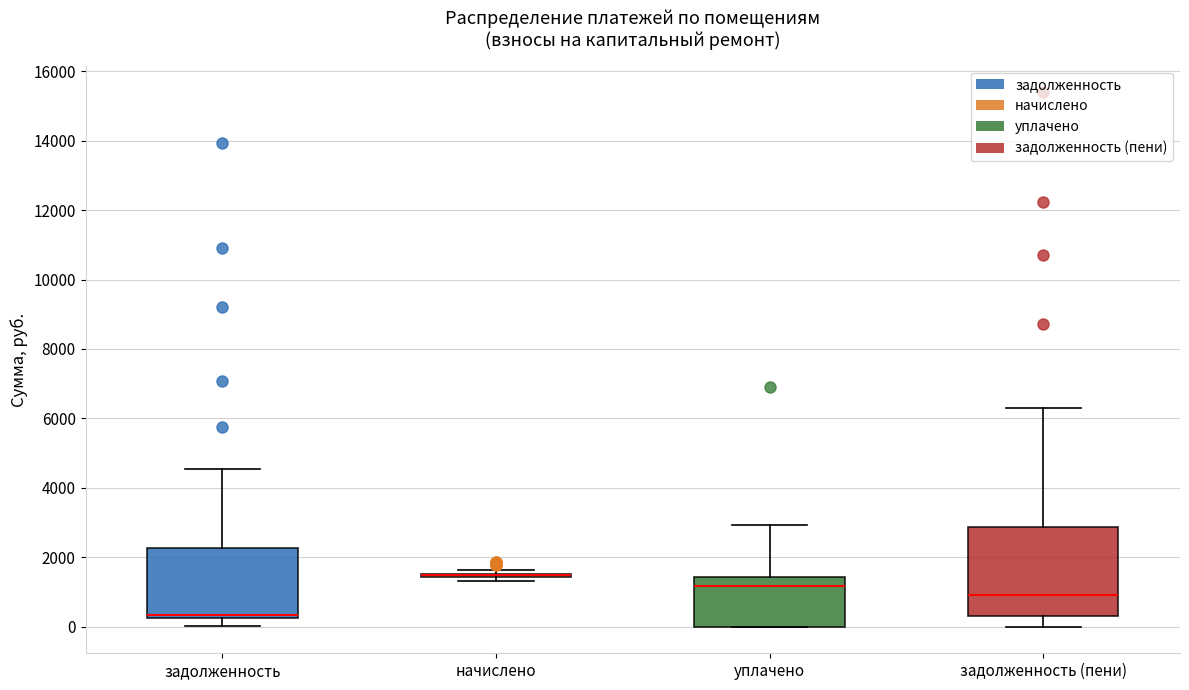

Reading left to right, transcribe this box plot: for each box, give where its median line is, the range the box spans, and where its two whiskers end, as read against the y-axis. The values are not printed on the chart, so give them approximately, as read against the axis.

задолженность: median 400, box 200 to 2200, whiskers 0 to 4600
начислено: box collapsed to a line at 1400, whiskers 1400 to 1600
уплачено: median 1200, box 0 to 1400, whiskers 0 to 3000
задолженность (пени): median 1000, box 200 to 2800, whiskers 0 to 6400